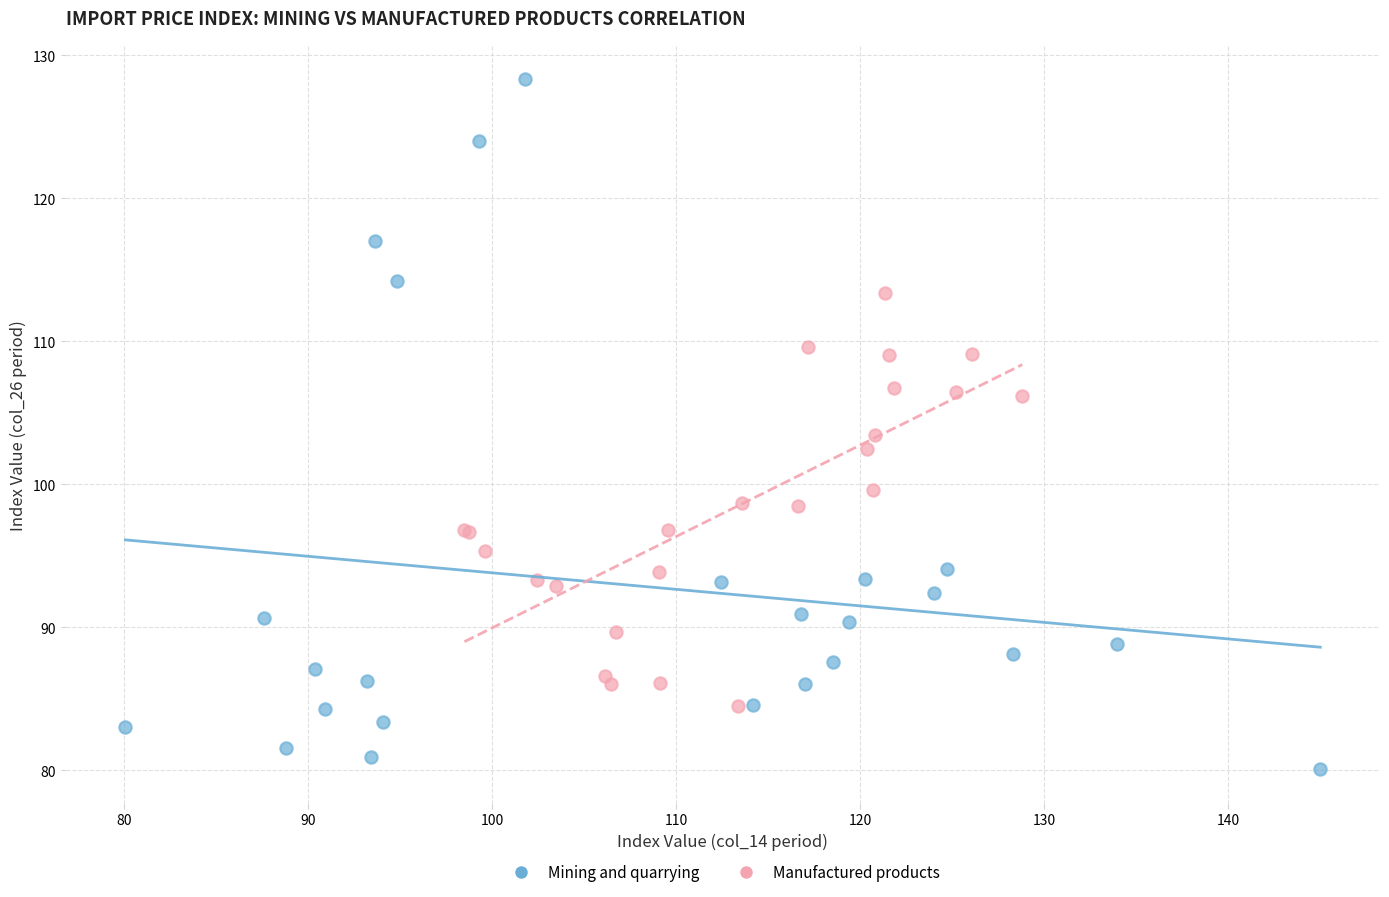

What are all the series names shown in the legend?

Mining and quarrying, Manufactured products